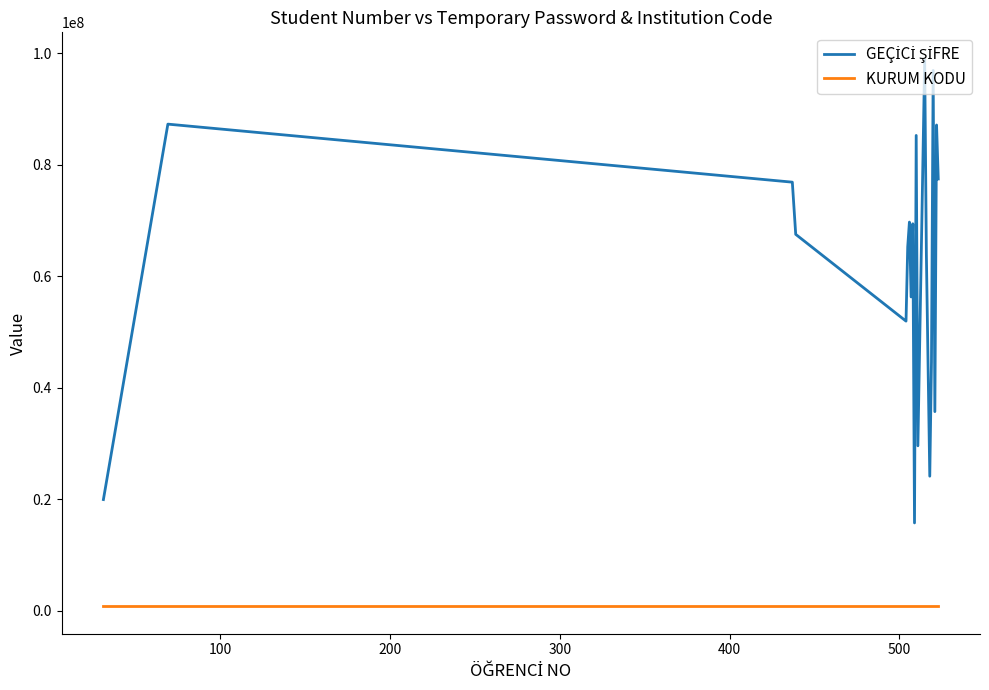

What is the greatest value displayed?

98886225